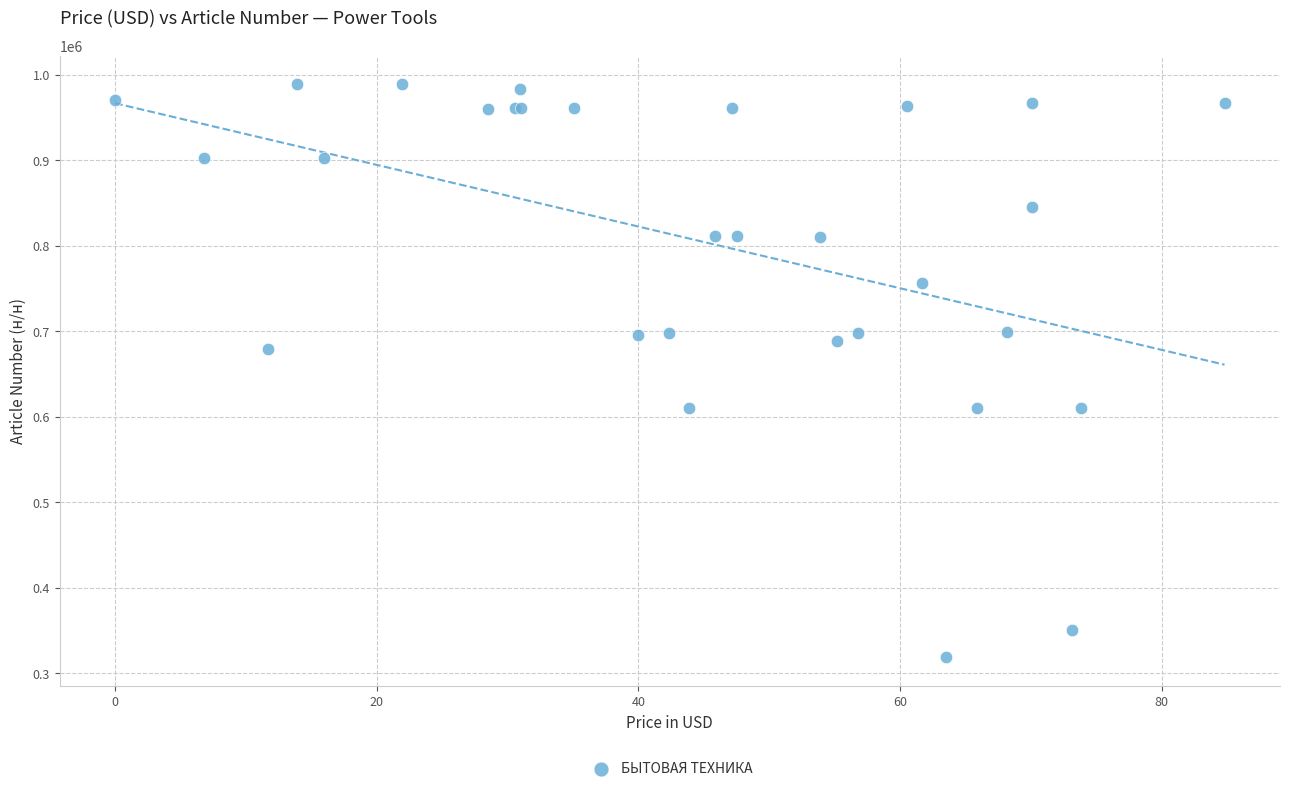

What Y value in the scatter plot is closest to 653775?

679609